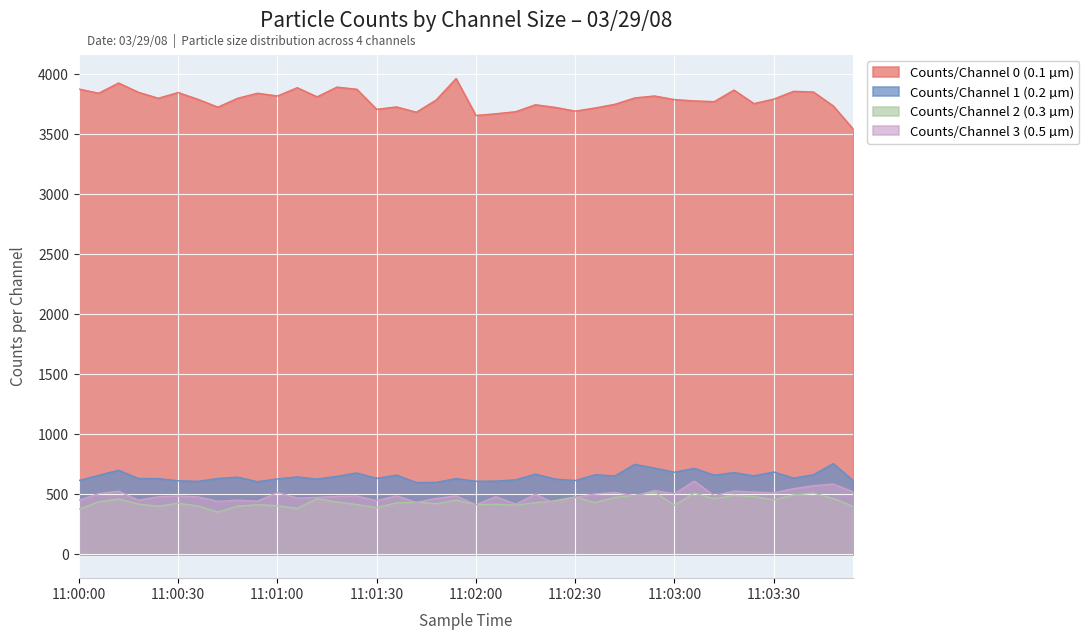

How many values in the Counts/Channel 3 (0.5 µm) series exceed 487?

17